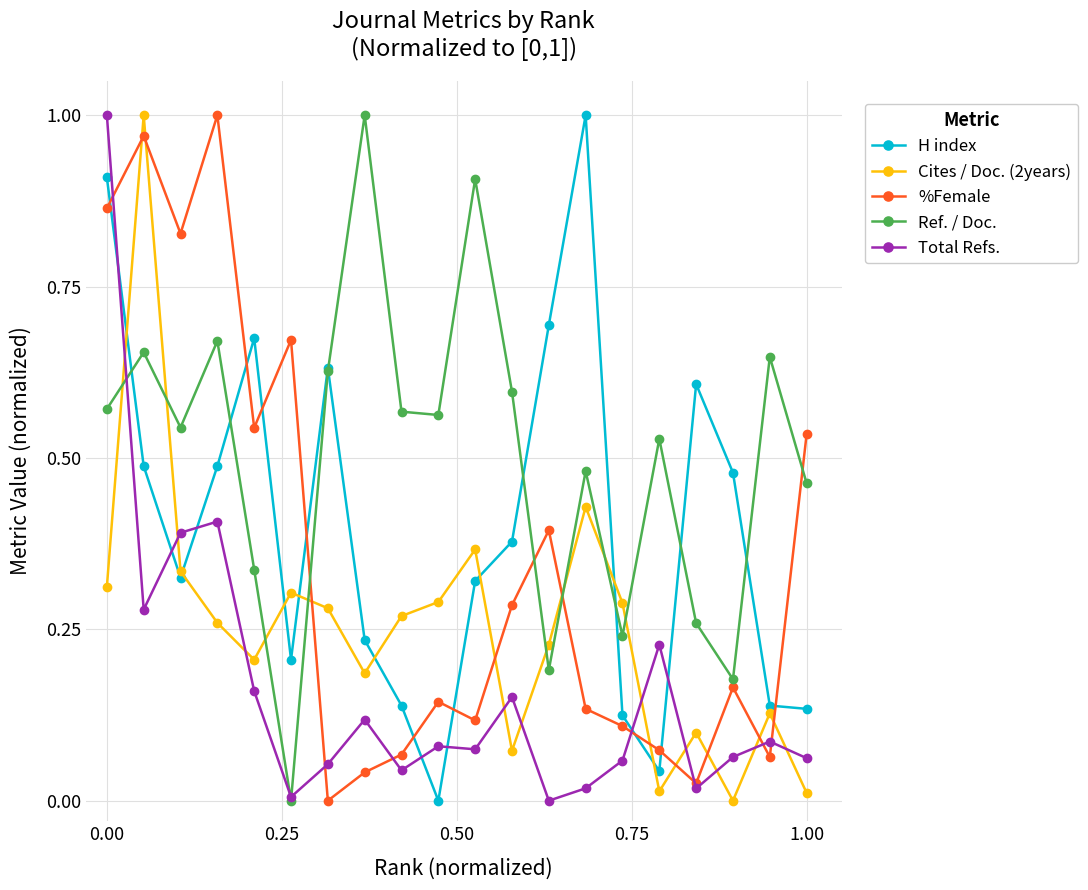

Which series has the largest total across all categories?

Ref. / Doc.